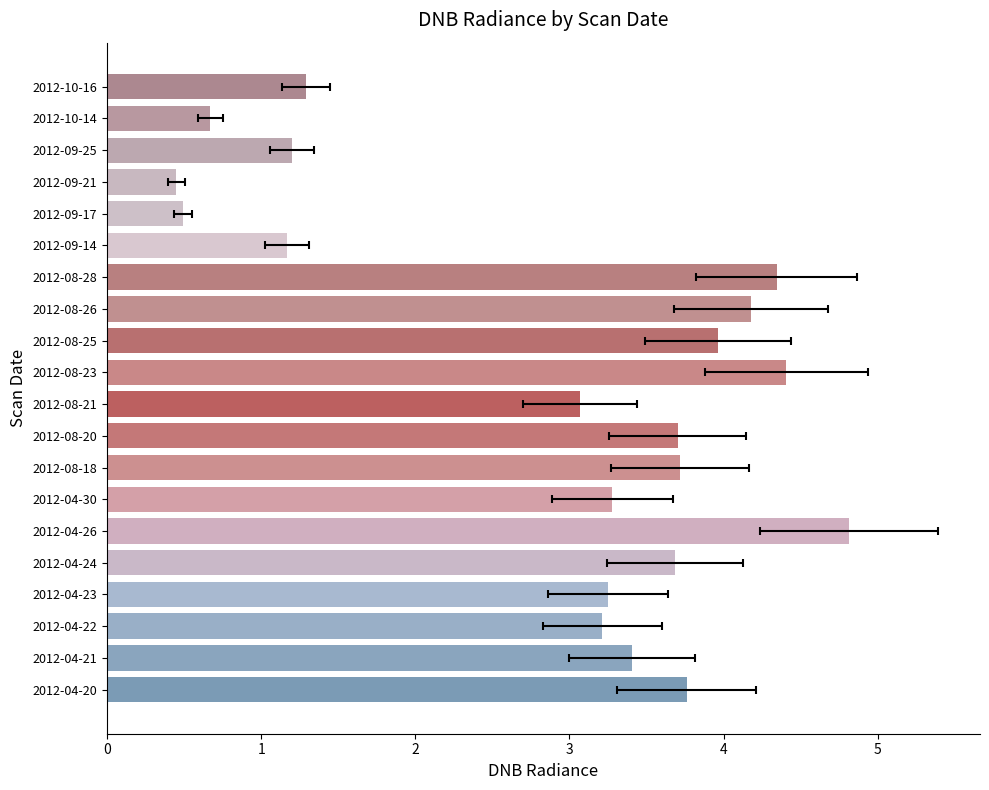

Does the chart contain any negative values?

No